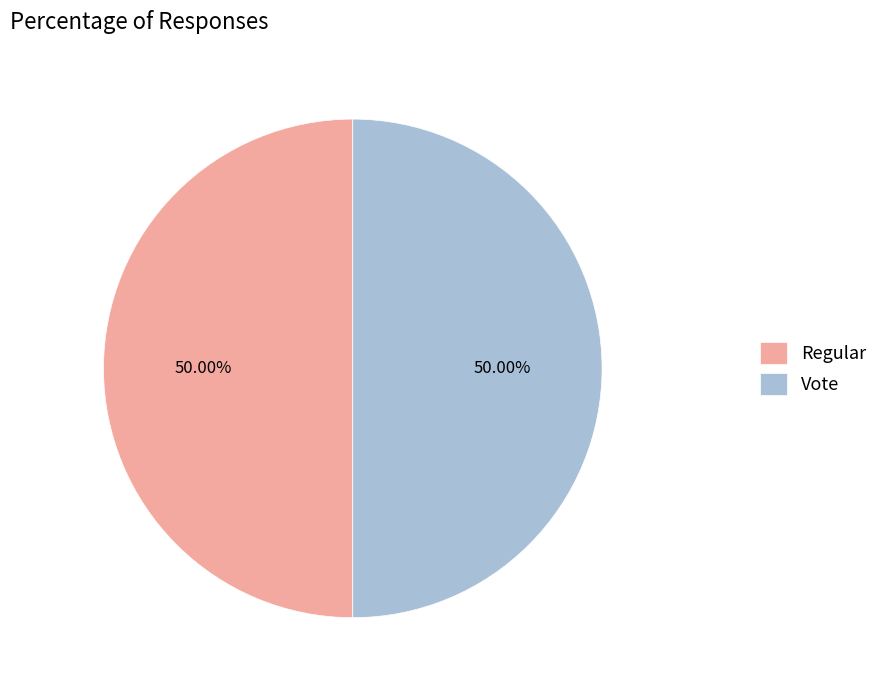

How many slices are in this pie chart?

2